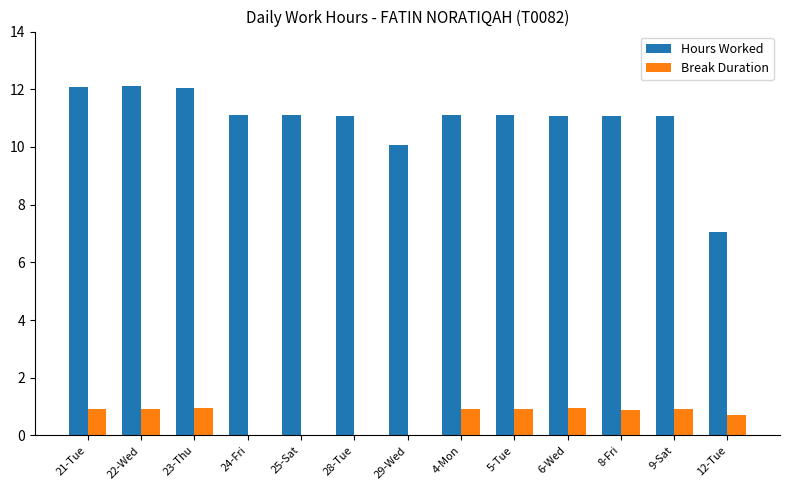

At which label is Hours Worked closest to 9?

29-Wed